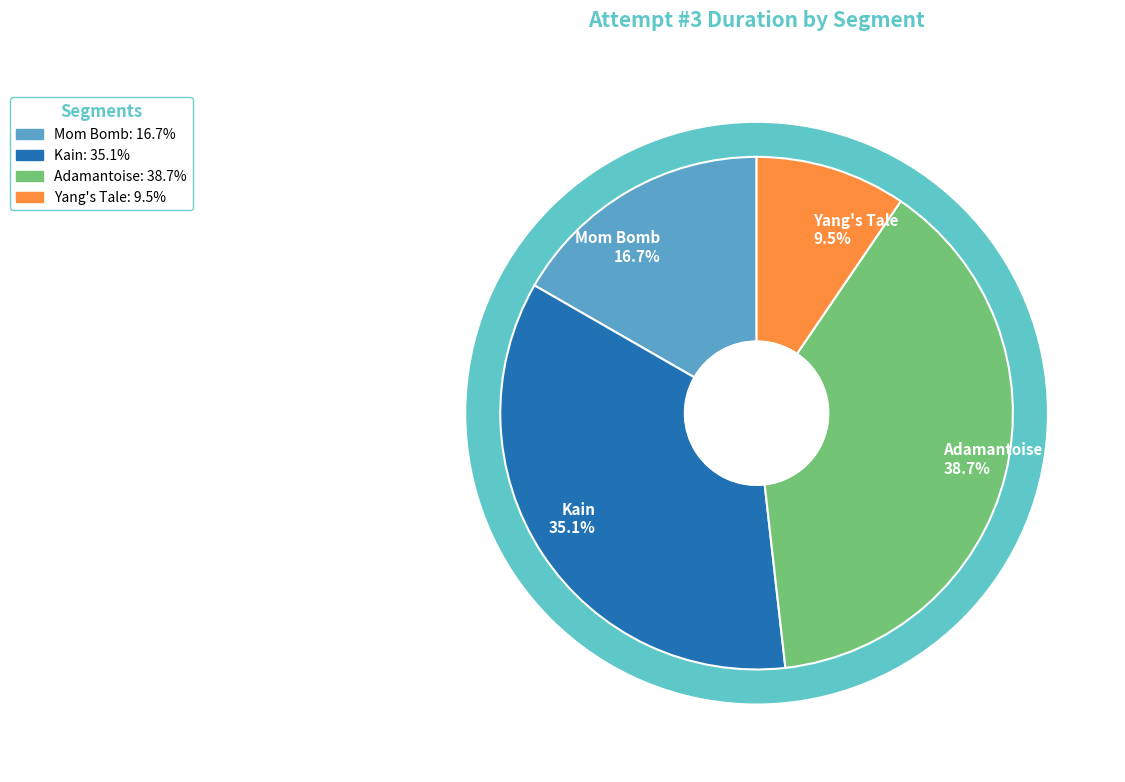

Which slice is the smallest?

Yang's Tale